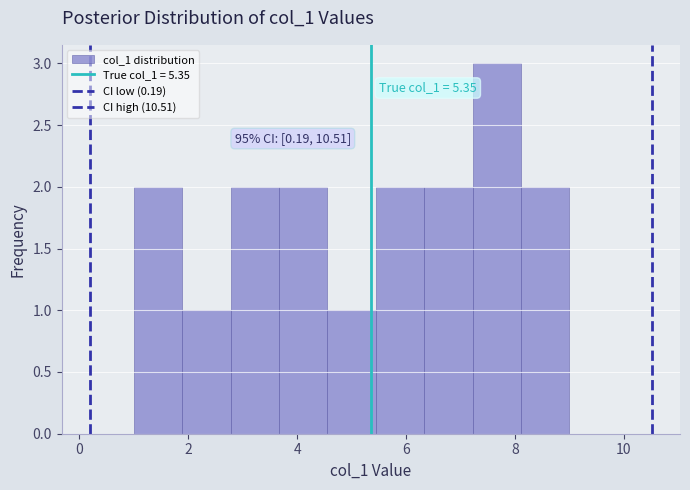

Which range on the x-axis has the tallest bar?

7.2 to 8.2